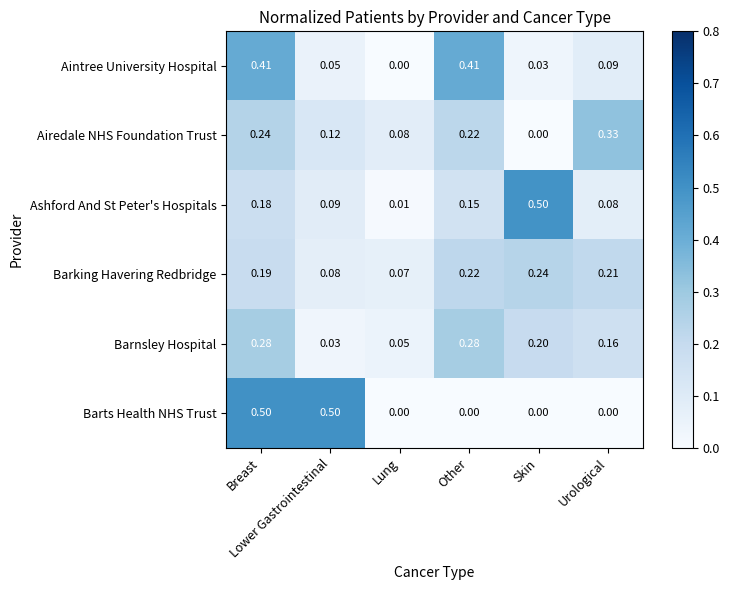

At how many categories does at least one series exceed 0?

6